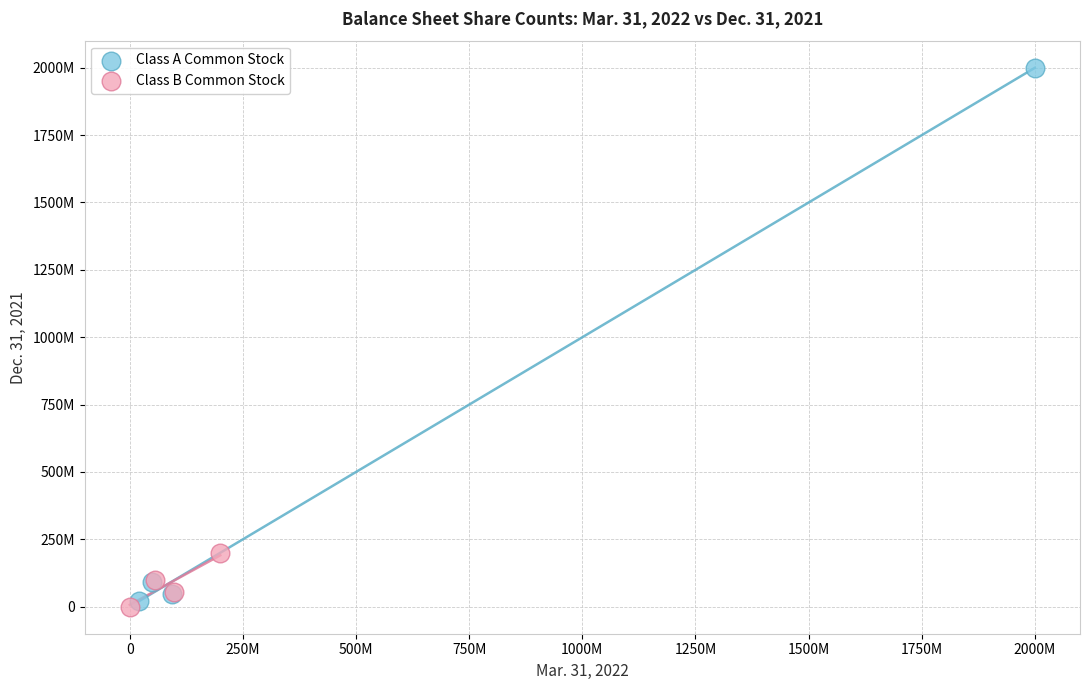

Which series contains the highest Y value?

Class A Common Stock